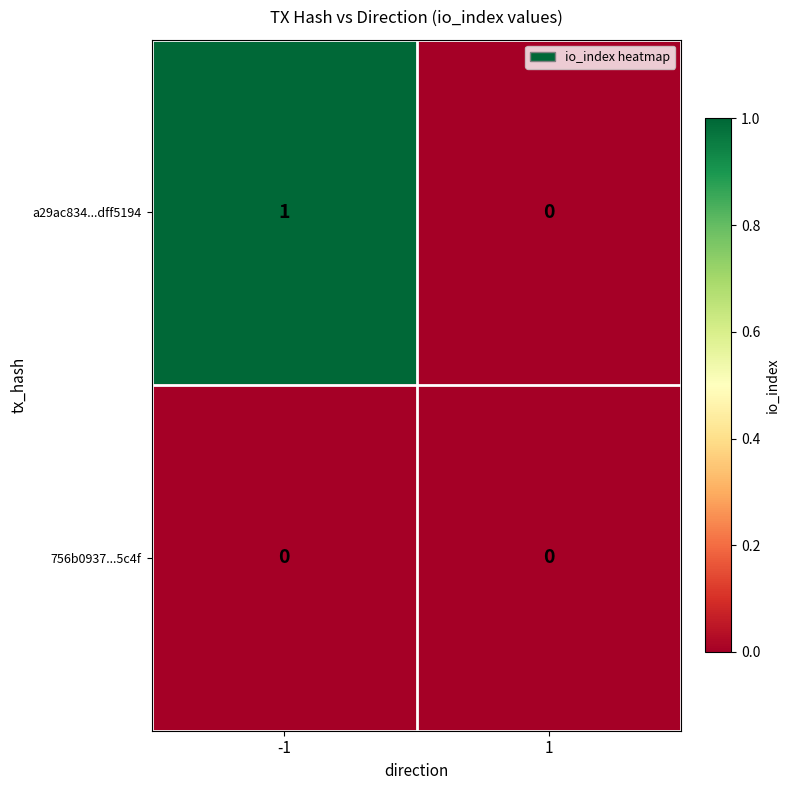

The value of a29ac834...dff5194 at 1 is -1. True or false?

False